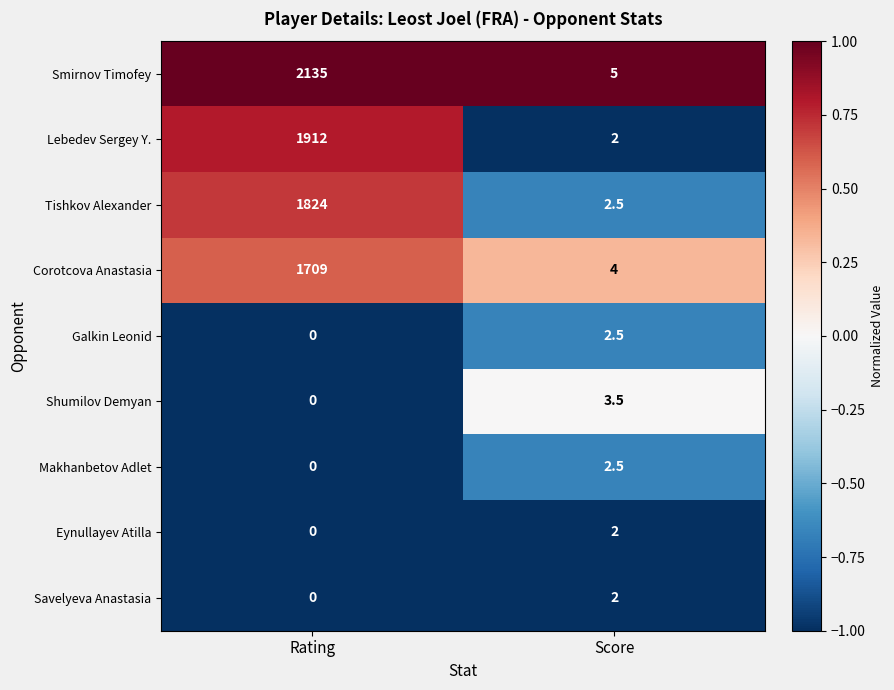

Reading right to left, what are all the values shown in this chart?

Smirnov Timofey: 5.0	2135.0
Lebedev Sergey Y.: 2.0	1912.0
Tishkov Alexander: 2.5	1824.0
Corotcova Anastasia: 4.0	1709.0
Galkin Leonid: 2.5	0.0
Shumilov Demyan: 3.5	0.0
Makhanbetov Adlet: 2.5	0.0
Eynullayev Atilla: 2.0	0.0
Savelyeva Anastasia: 2.0	0.0